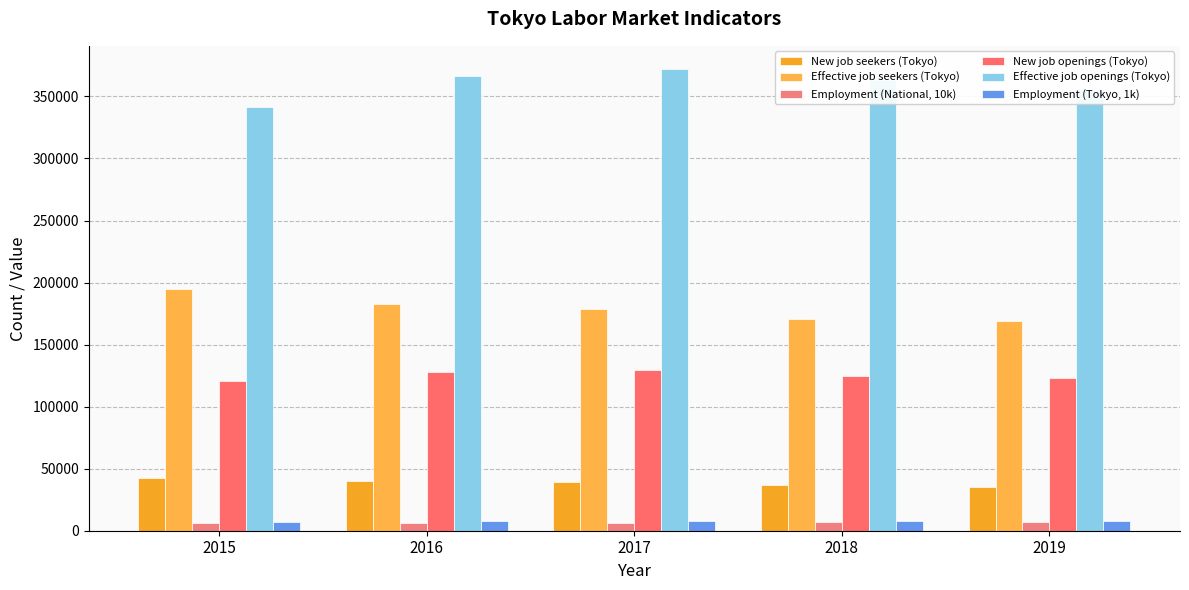

What is the difference between the highest and lowest values at 2018?

356774